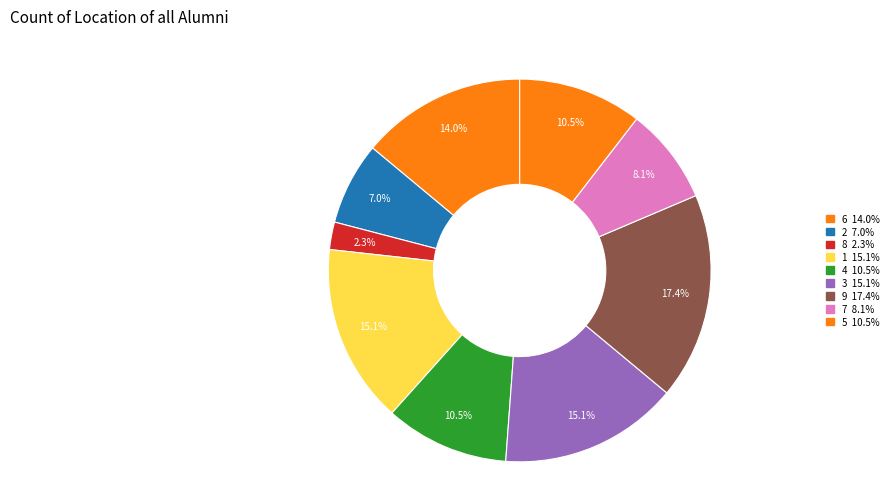

Which category has the smallest portion of the pie?

8